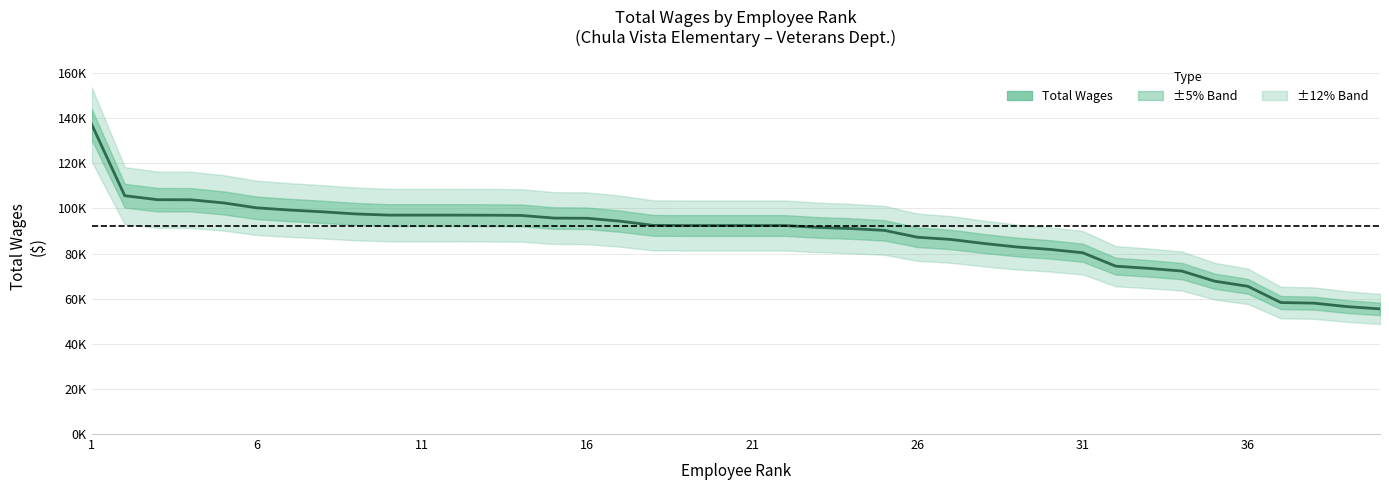

Is it true that the value at 32 is 95624?

False